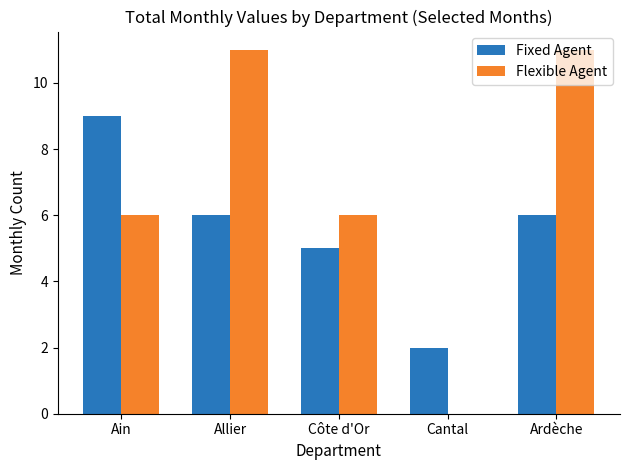

Which series has the largest range (max minus min)?

Flexible Agent